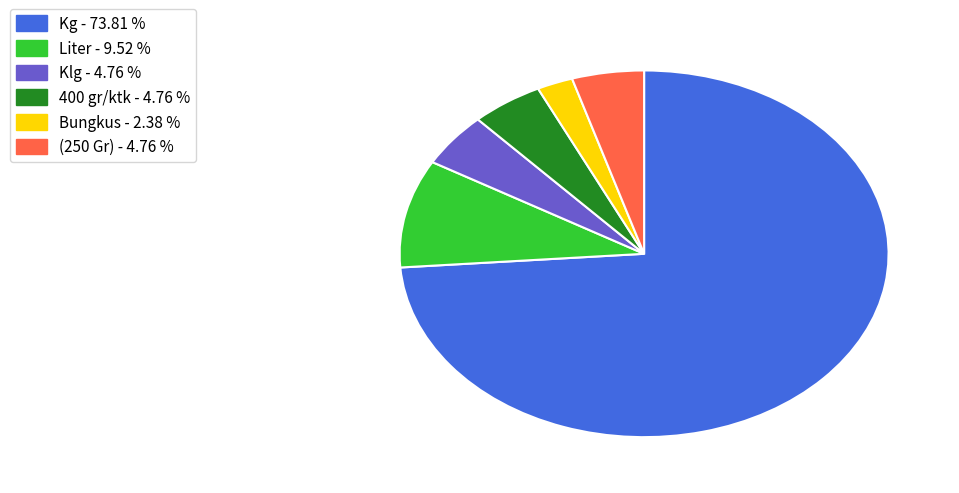

Is it true that 400 gr/ktk is 5% of the pie?

True